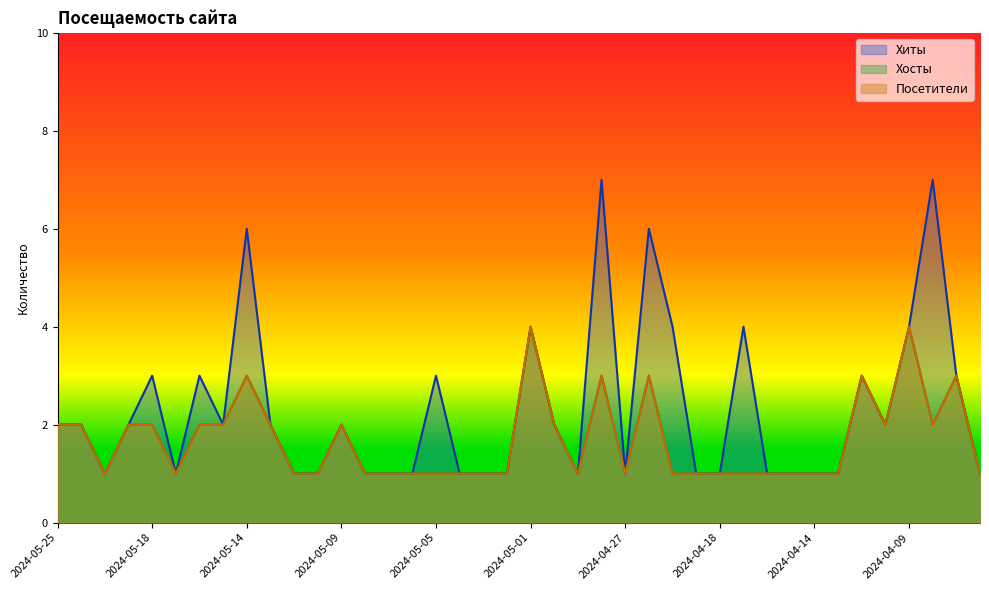

How many lines are shown in the chart?

3